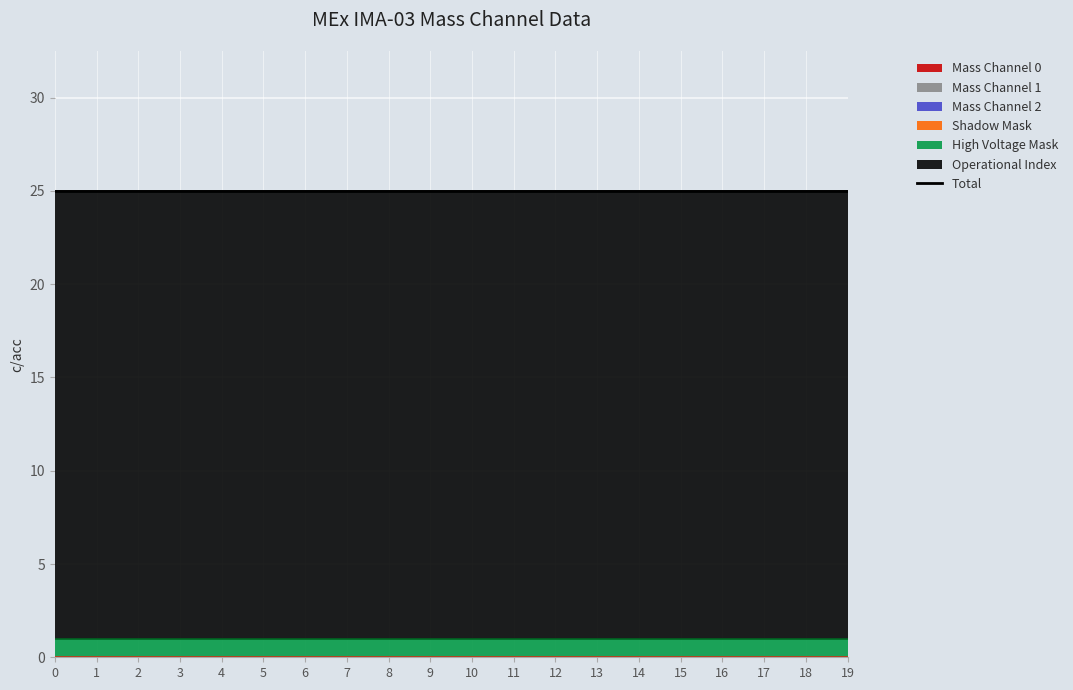

What is the difference between the highest and lowest values at 10?

24